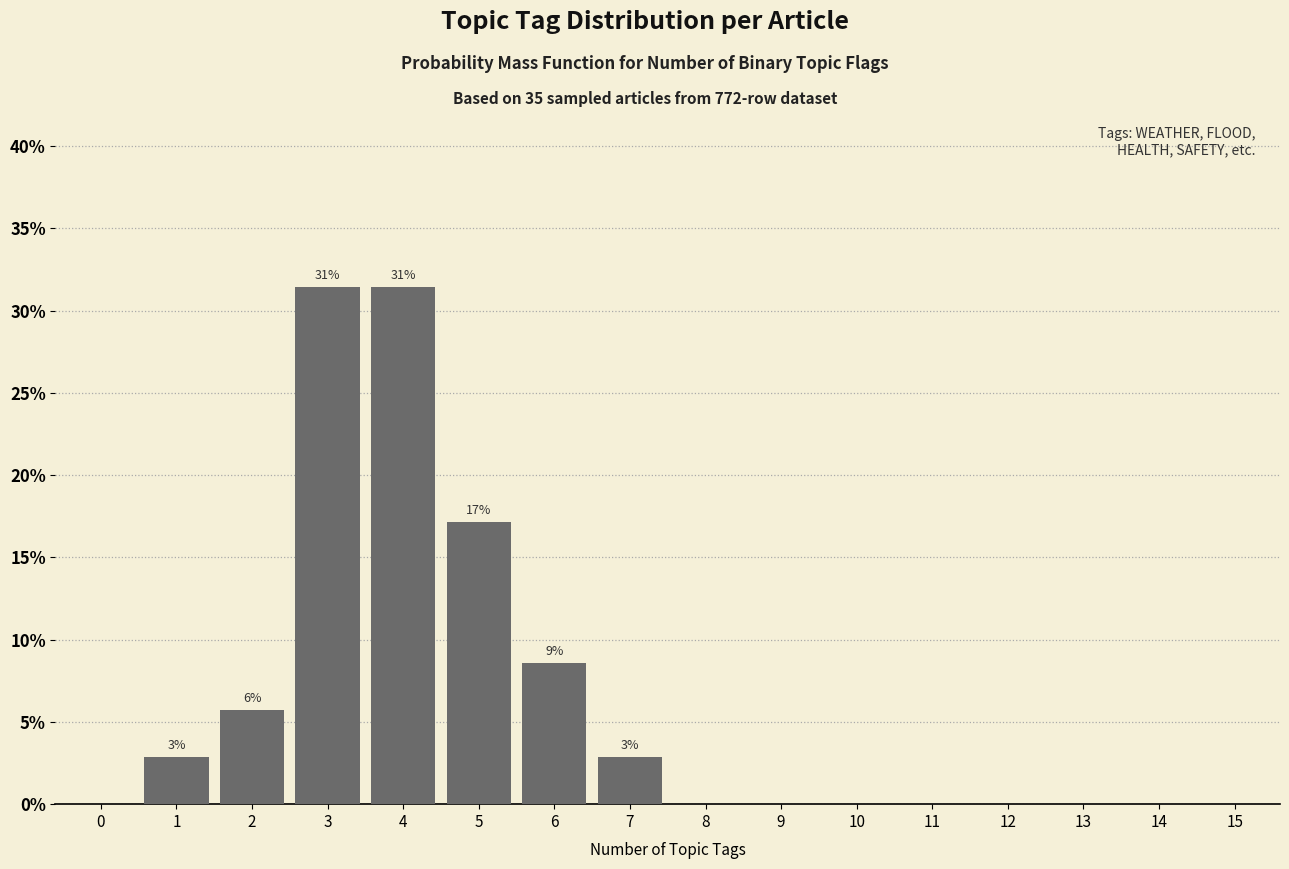

Reading right to left, transcribe all the data shown in this chart.

15=0.0	14=0.0	13=0.0	12=0.0	11=0.0	10=0.0	9=0.0	8=0.0	7=2.9	6=8.6	5=17.1	4=31.4	3=31.4	2=5.7	1=2.9	0=0.0